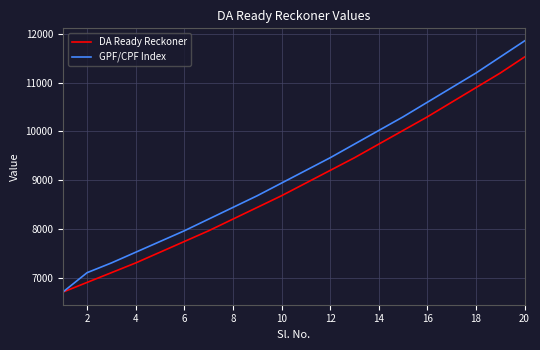

Which series has the largest total across all categories?

GPF/CPF Index